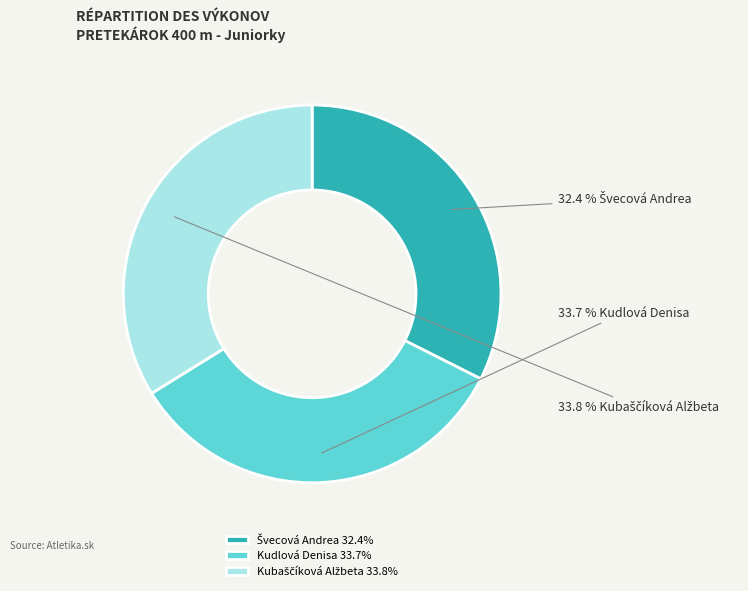

Count the number of slices in the pie.

3